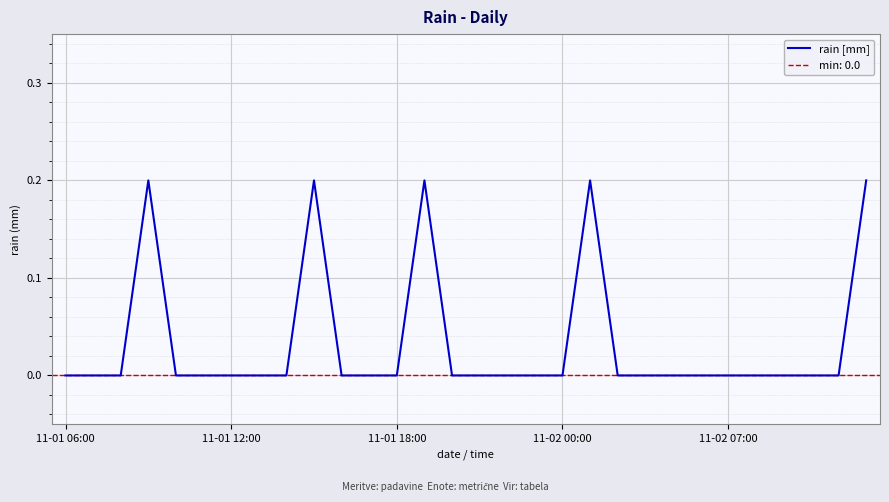

True or false: rain [mm] has a value of 0.1 at 11-02 00:00.

False